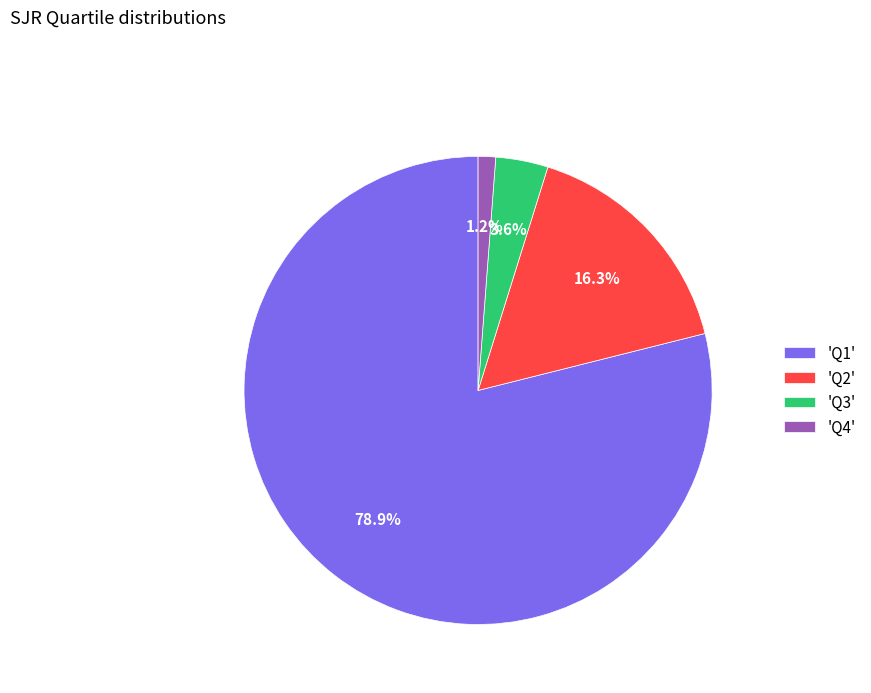

What is the total percentage of 'Q4' and 'Q1'?

80.1%